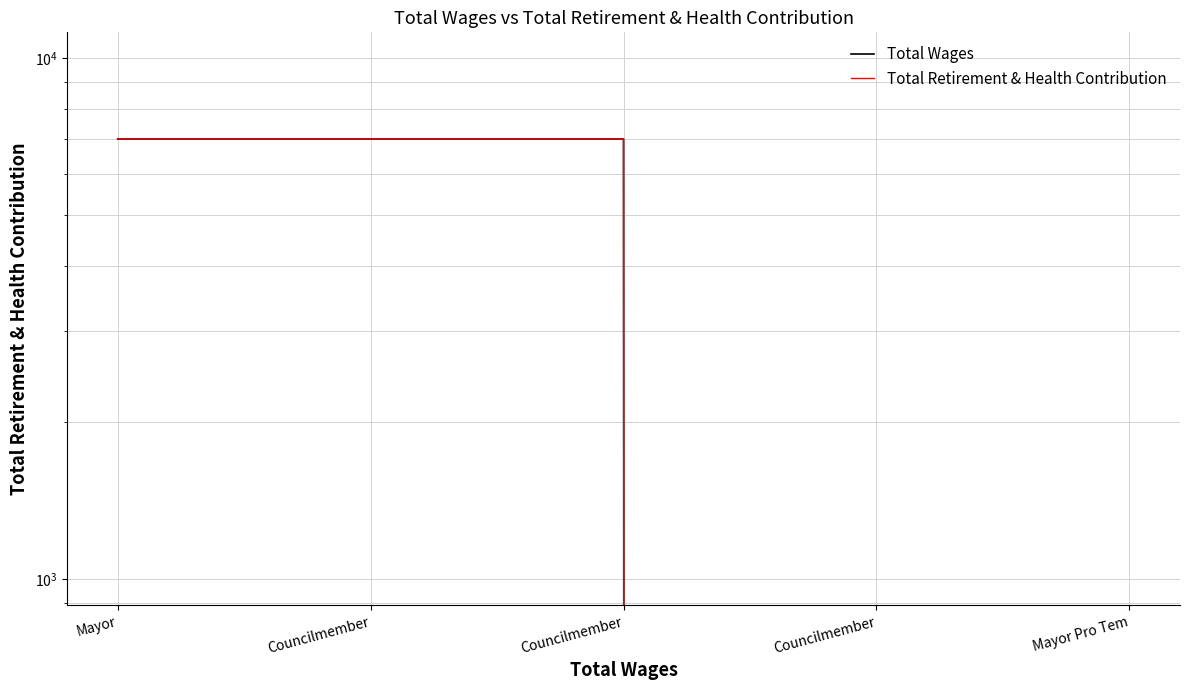

What is the approximate value of Total Wages at Mayor?

7003